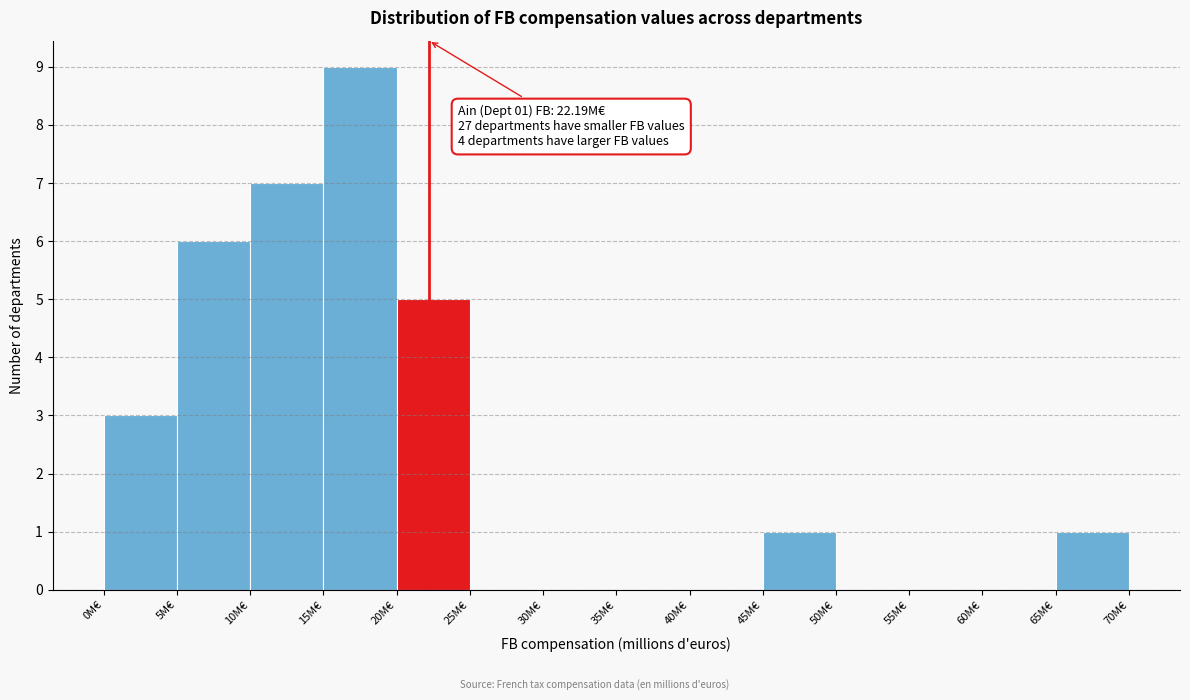

Over which range of the x-axis is the bar tallest?

15 to 20